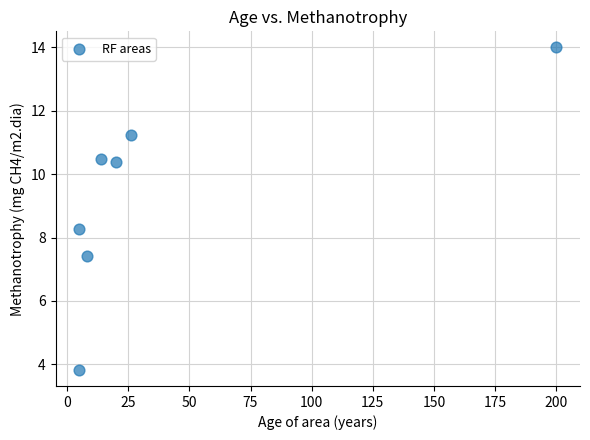

What Y value in the scatter plot is closest to 8?

8.3